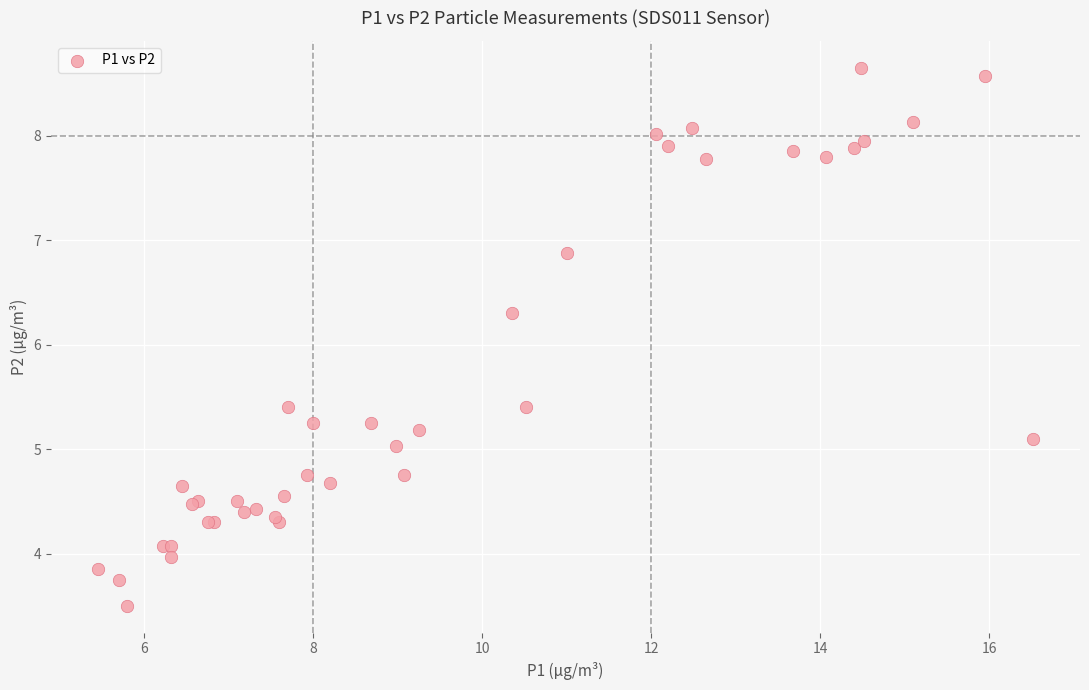

What Y value in the scatter plot is closest to 6?

6.3